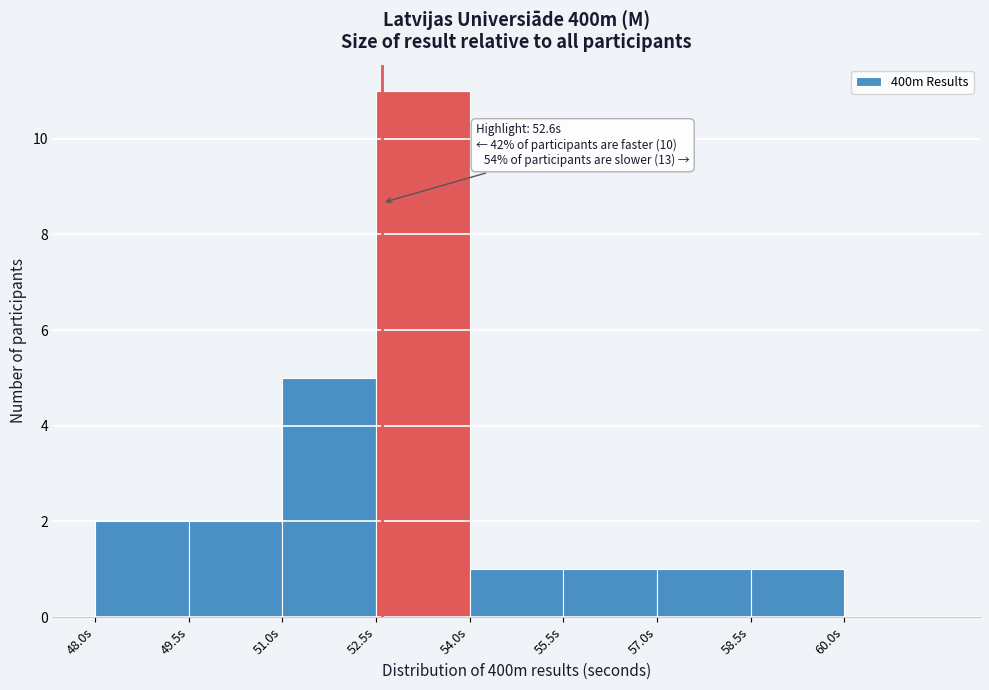

Which range on the x-axis has the tallest bar?

52.5 to 54.0